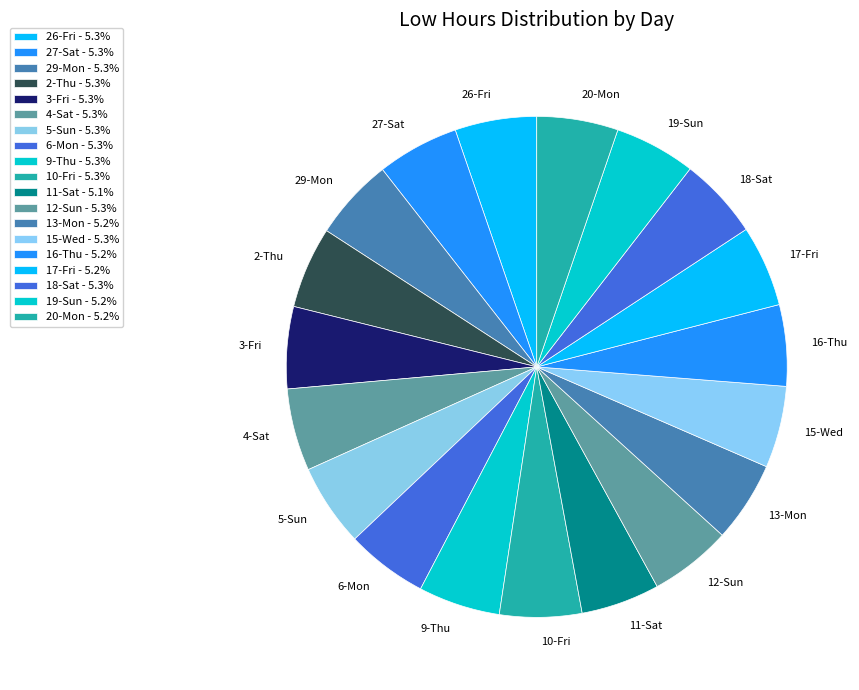

How many slices are in this pie chart?

19